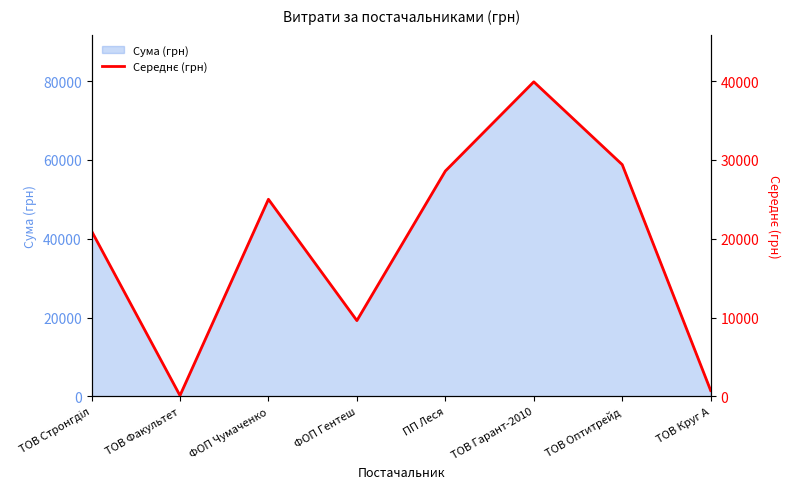

At which category does the chart reach its peak across all series?

ТОВ Гарант-2010